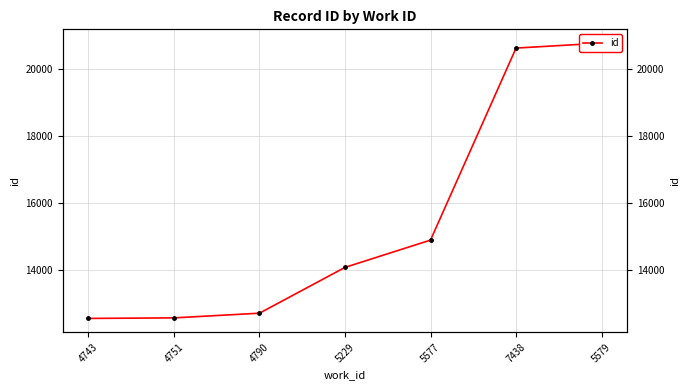

Is this an area chart (filled region under the line)?

No